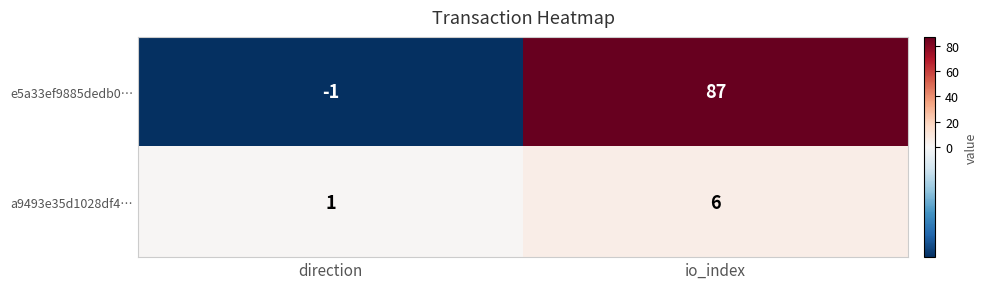

What is the sum of all e5a33ef9885dedb0… values?

86